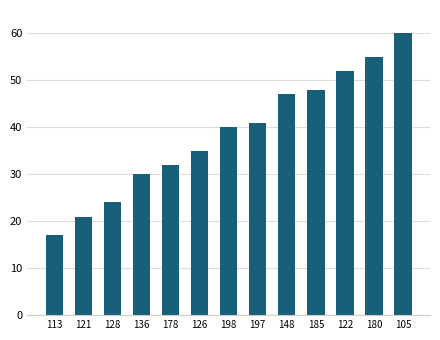

What position from the right is 128?

11